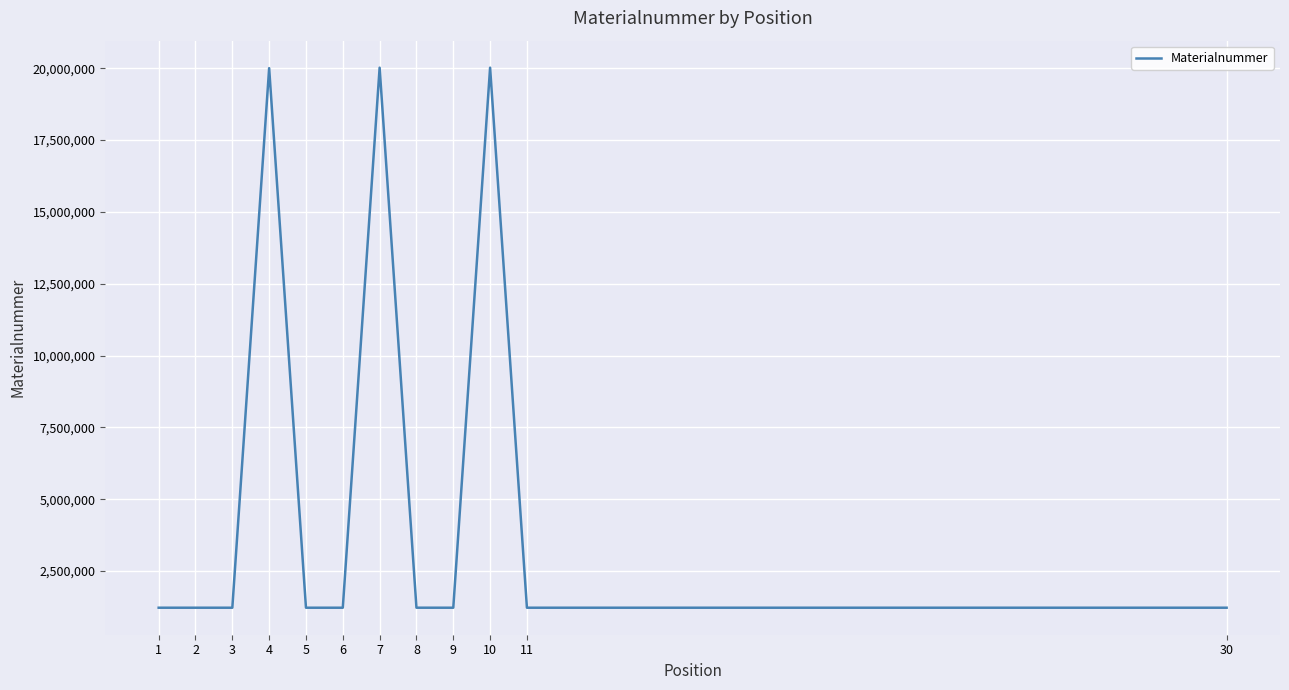

Is this an area chart (filled region under the line)?

No